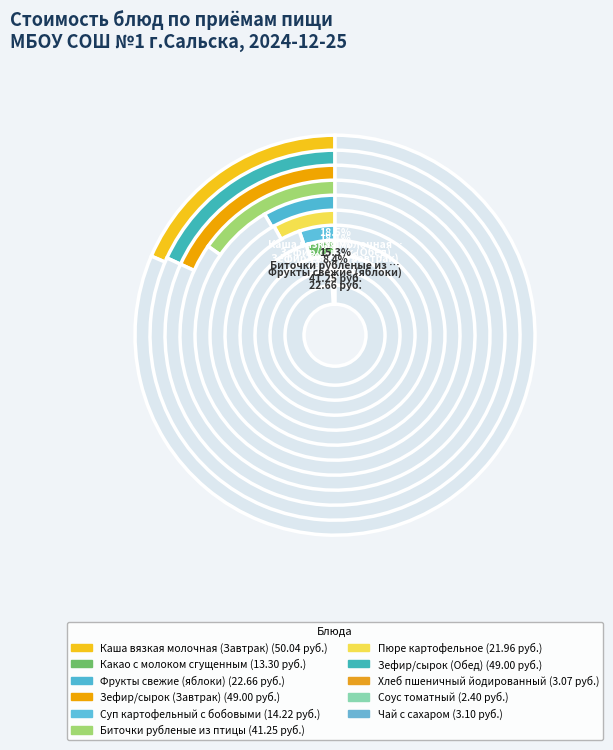

To the nearest percent, what portion does Зефир/сырок (Завтрак) represent?

18%